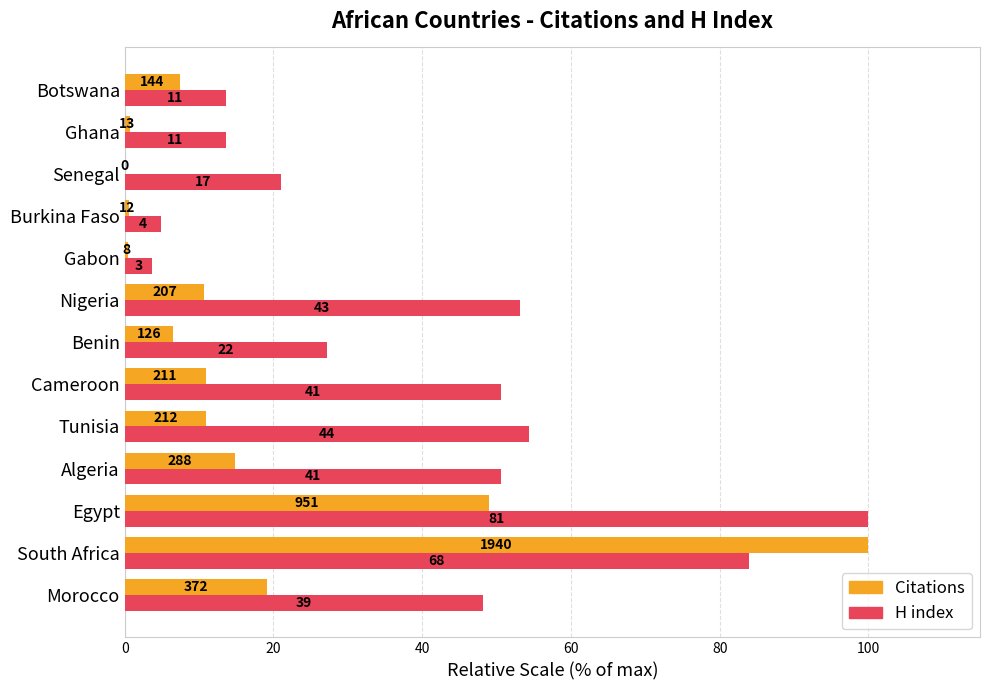

What is the average value of the H index series?

40.4